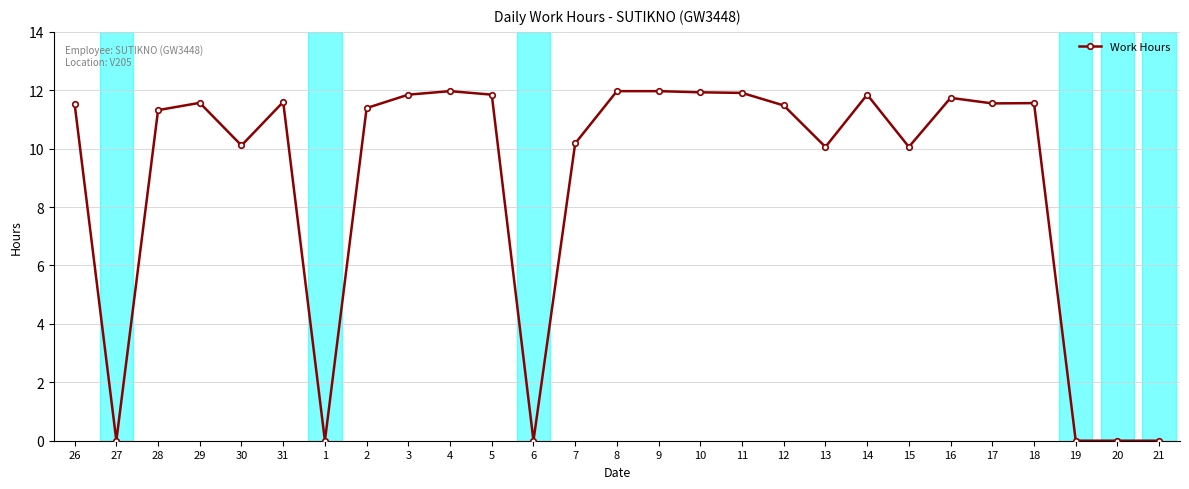

What is the value of the 16th point from the left?

11.9